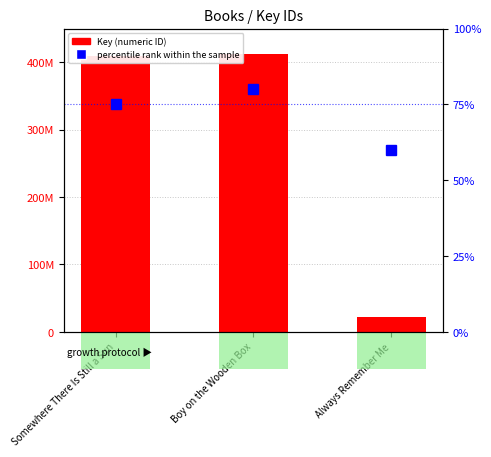

What is the maximum value shown in the chart?

412394819